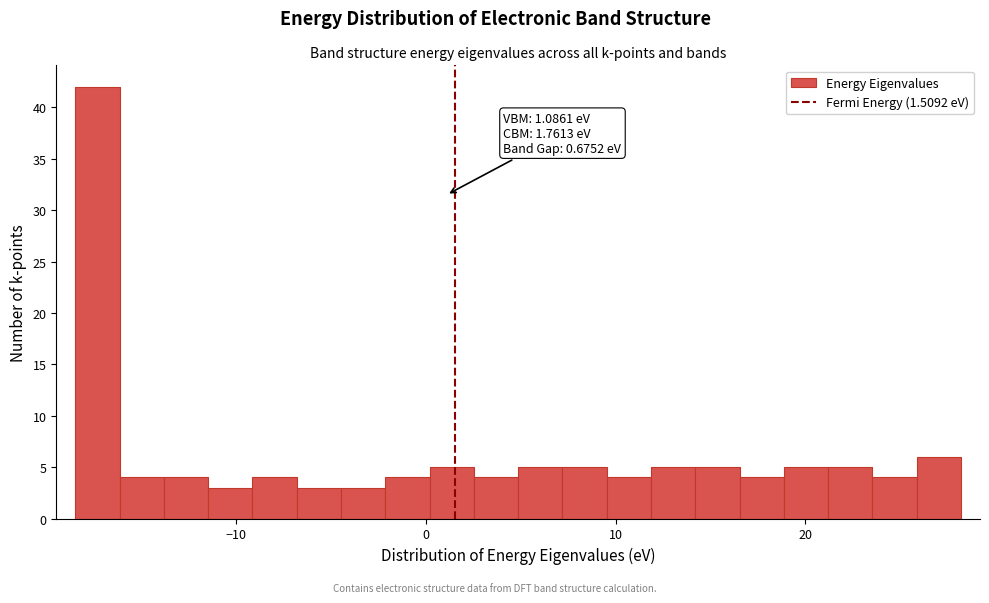

Read against the x-axis, roughly where is the centre of the tallest bar?

-17